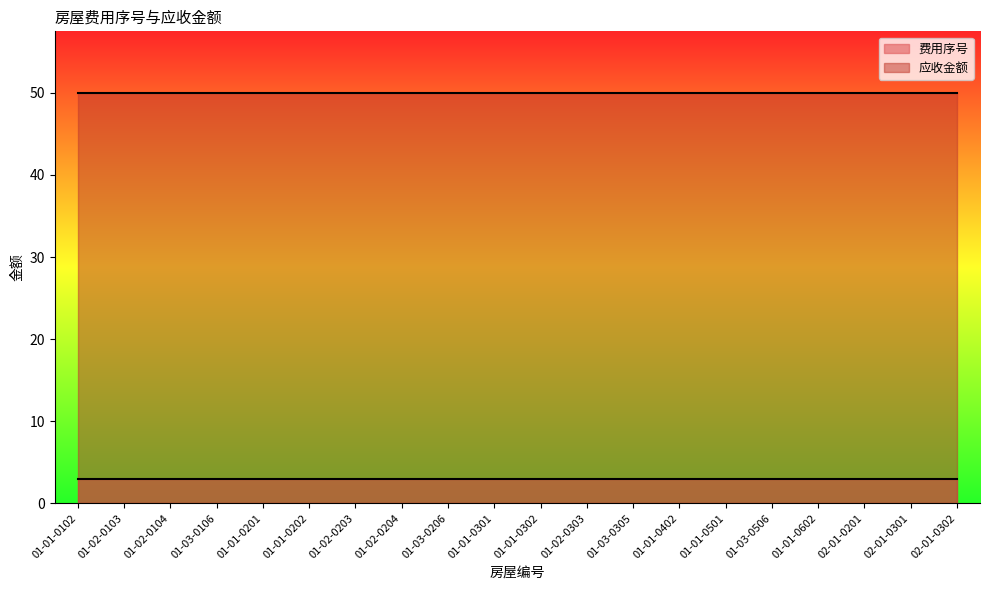

At how many categories does at least one series exceed 30?

20